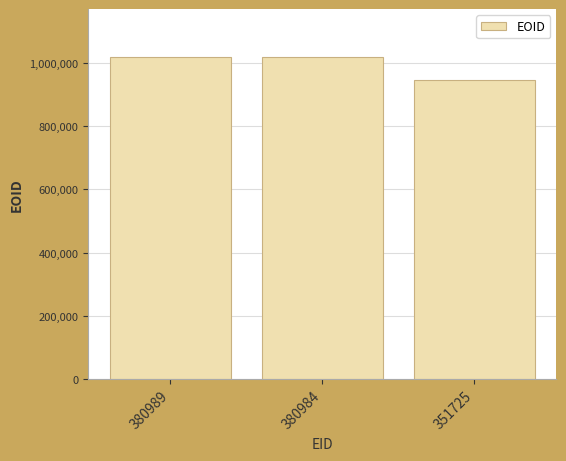

Between 380989 and 351725, which is larger?

380989